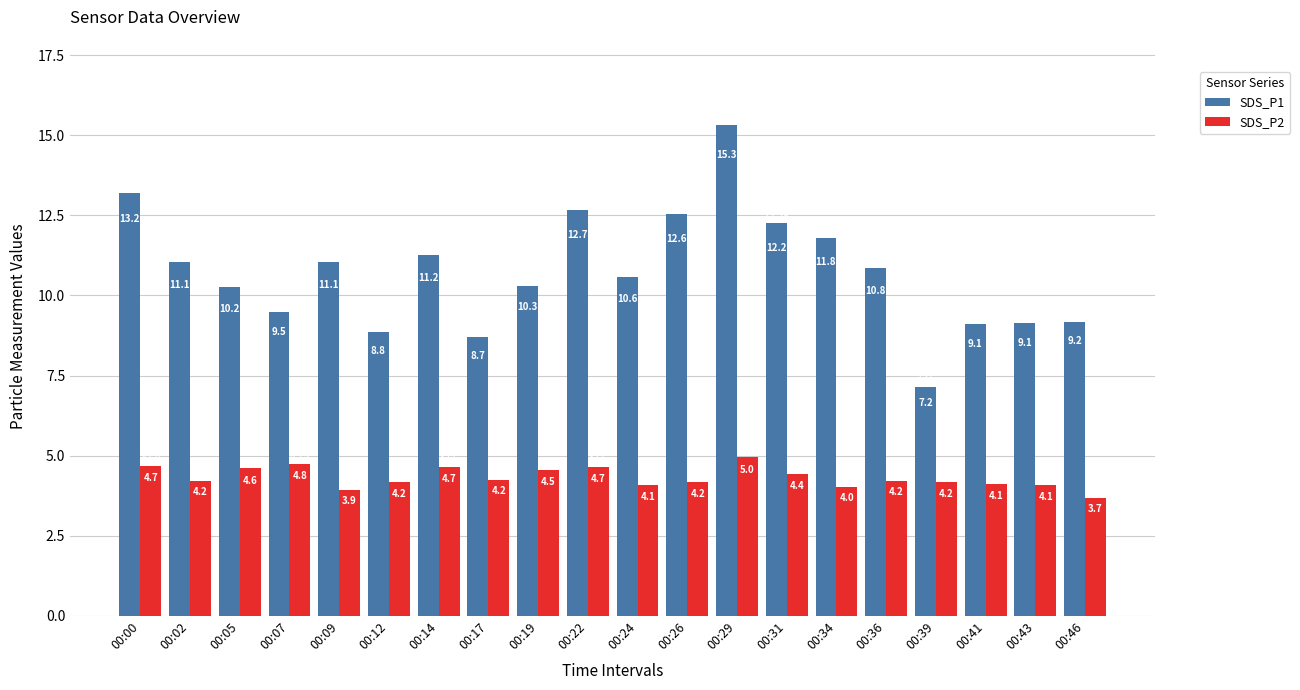

What is the average value of the SDS_P1 series?

10.7